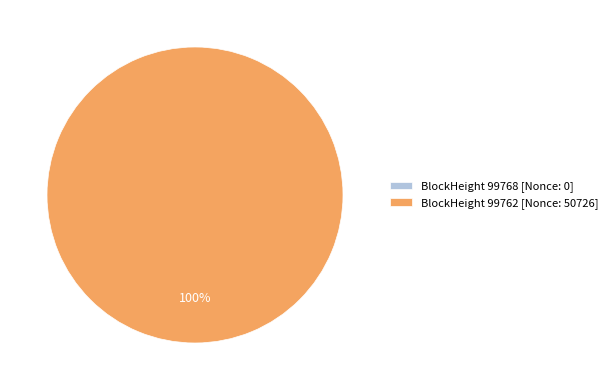

What is the total percentage of 99762 and 99768?

100.0%